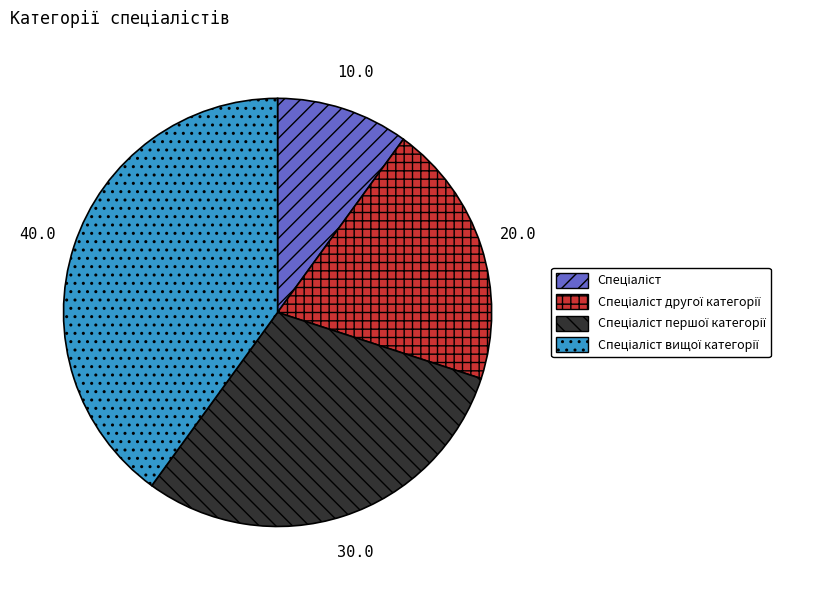

Is there any slice that represents more than half of the pie?

No